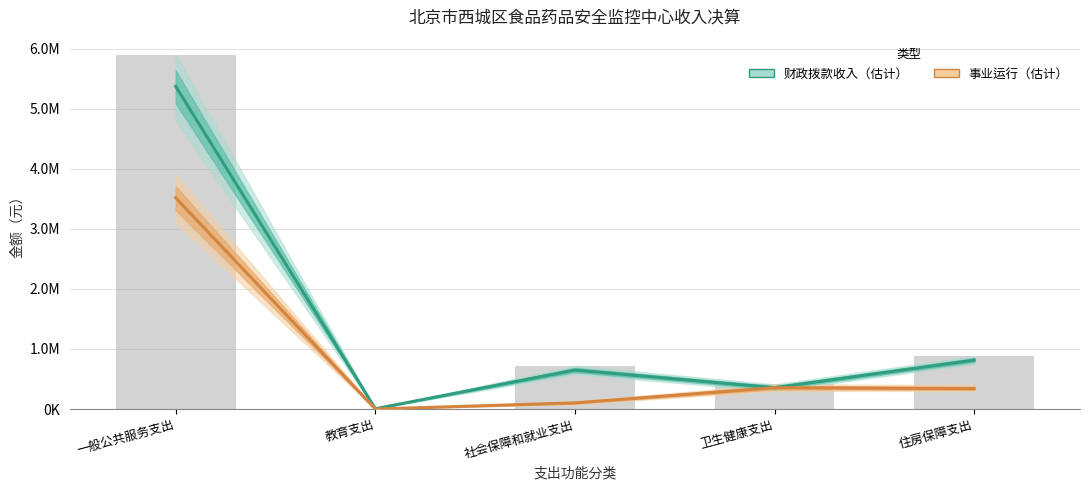

Which series changed the most between 教育支出 and 社会保障和就业支出?

财政拨款收入（估计）